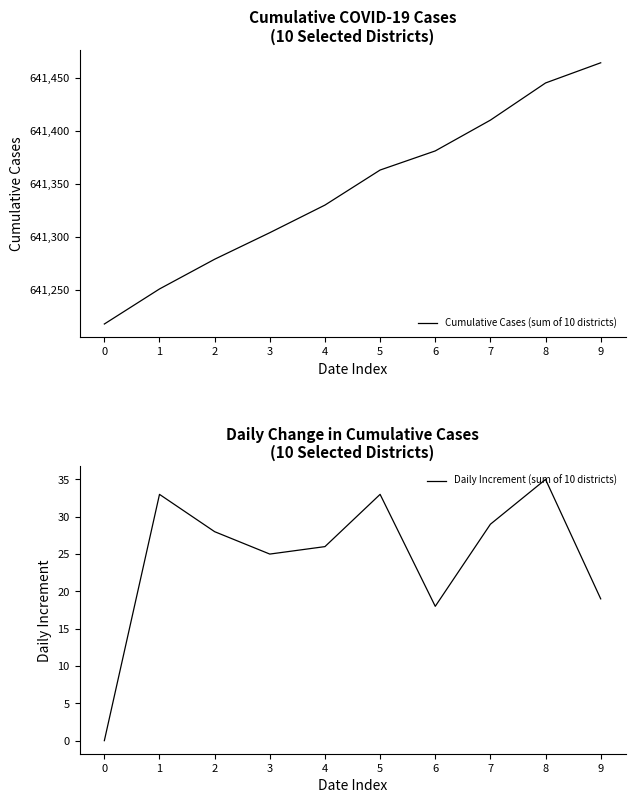

Does the chart have visible grid lines?

No